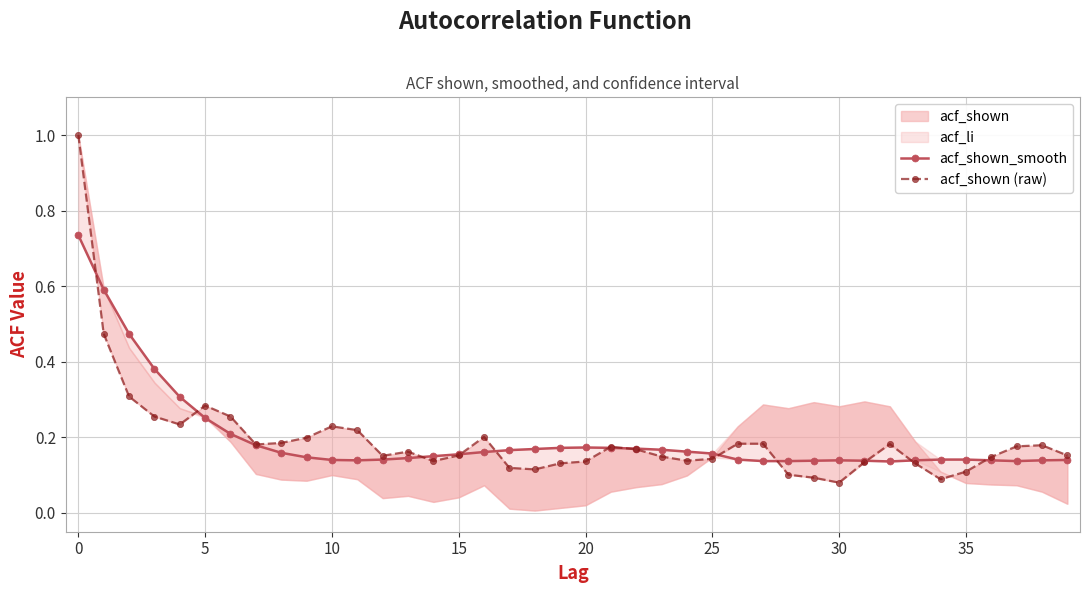

Which has a higher value, 5 or 22?

5